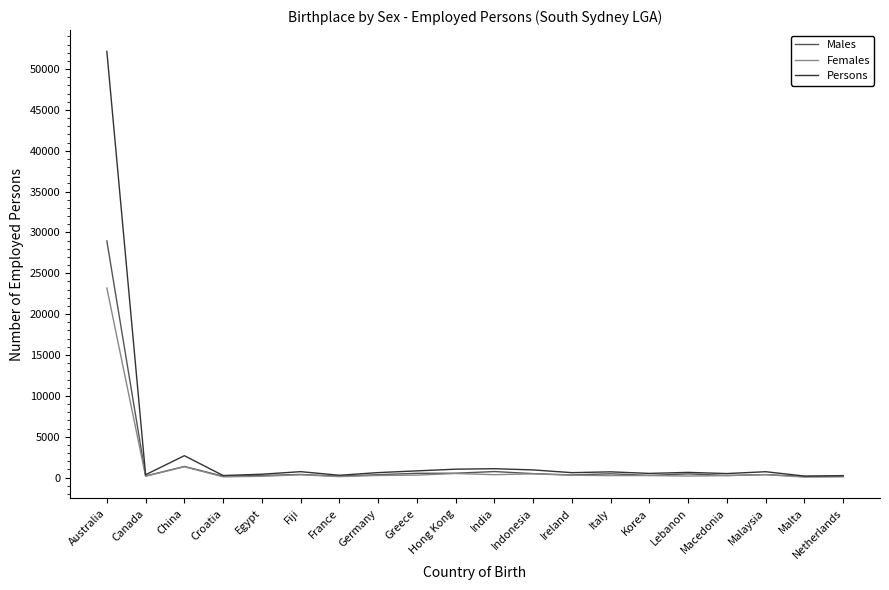

Rank the series by their maximum value, from lowest to highest.

Females, Males, Persons